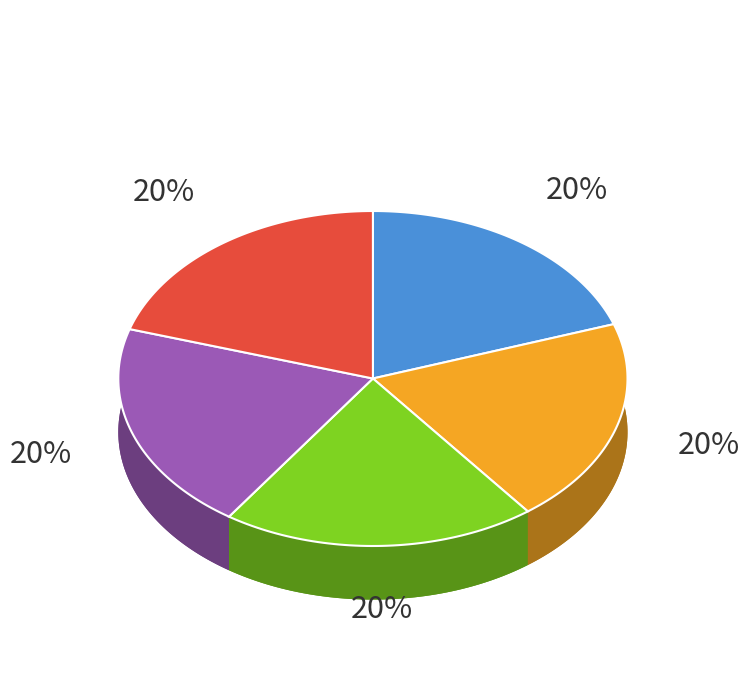

Do Attempt 1 and Attempt 3 together represent more than half of the pie?

No